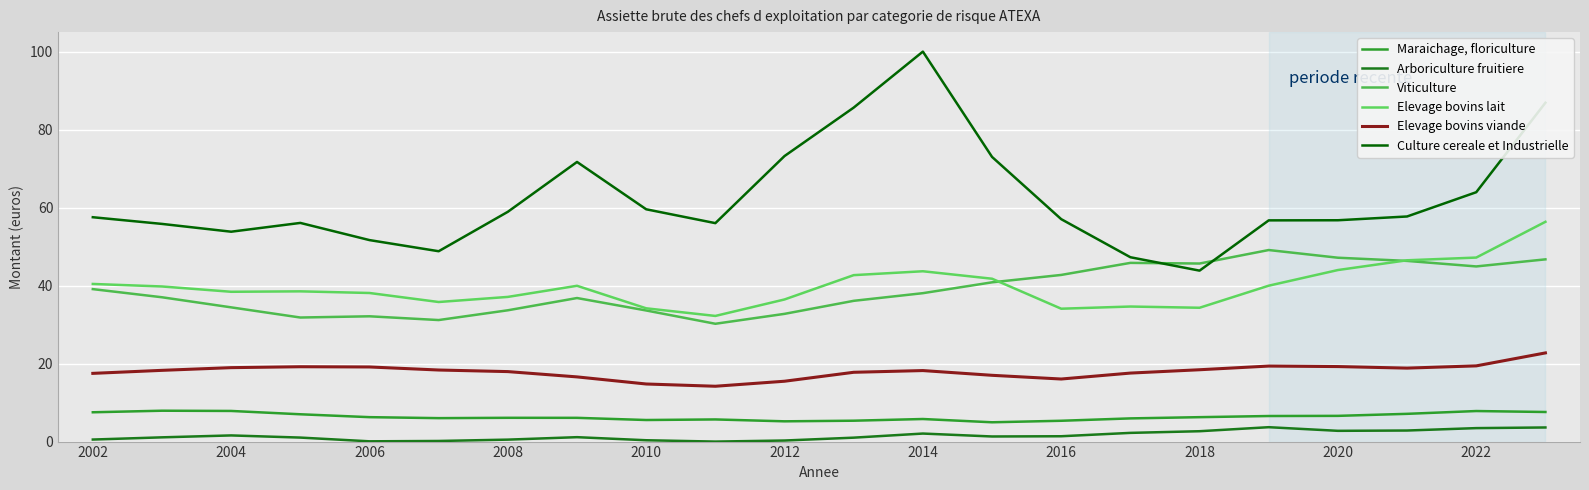

Which series has the largest range (max minus min)?

Culture cereale et Industrielle